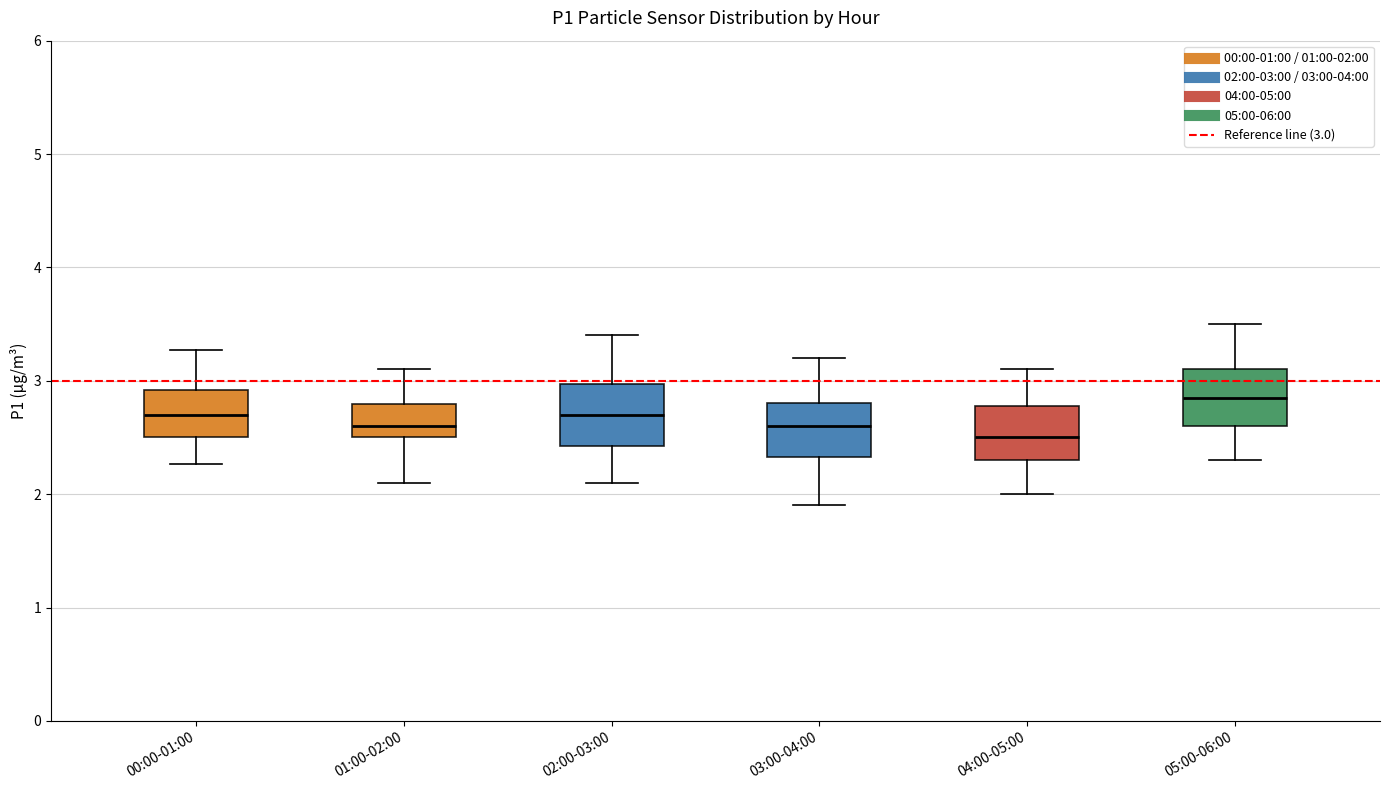

Where does the median line of the box for 03:00-04:00 sit on the y-axis? The values are not printed on the chart, so give them approximately, as read against the axis.

2.6